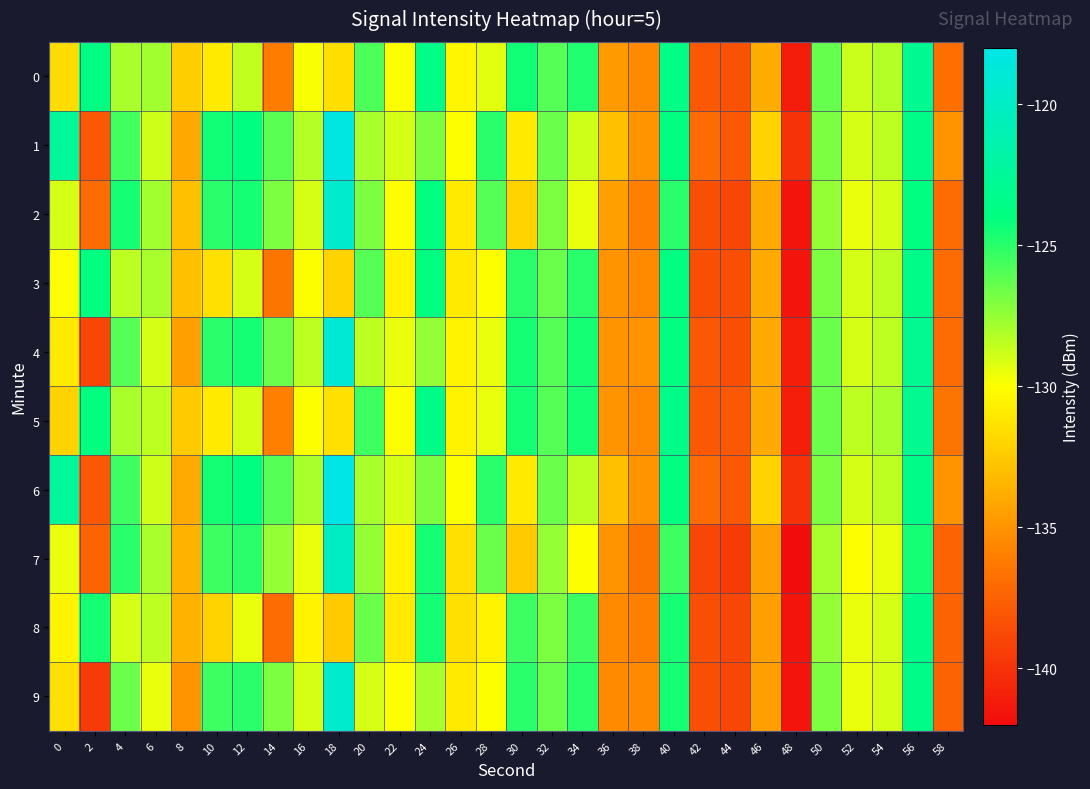

Between 20 and 28, which is larger?

20